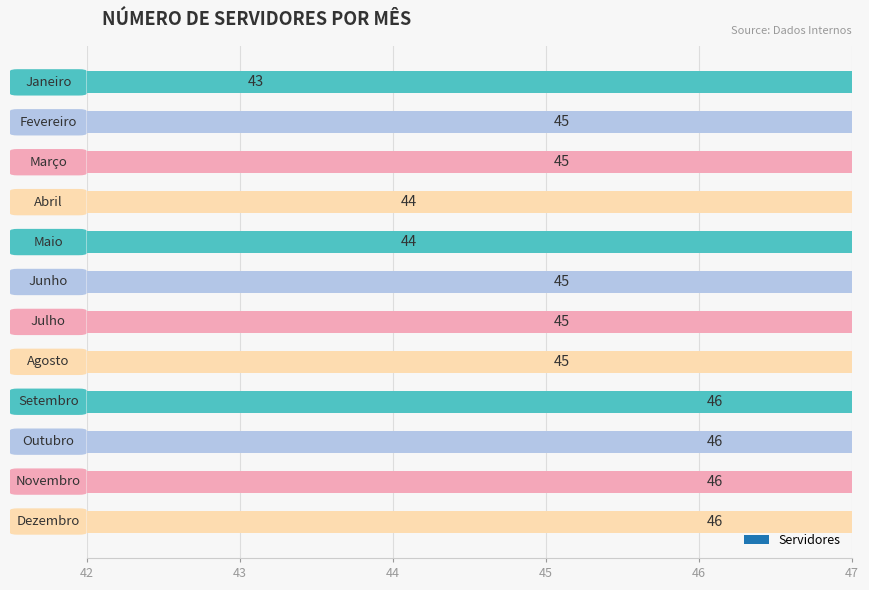

Reading right to left, transcribe all the data shown in this chart.

46	46	46	46	45	45	45	44	44	45	45	43